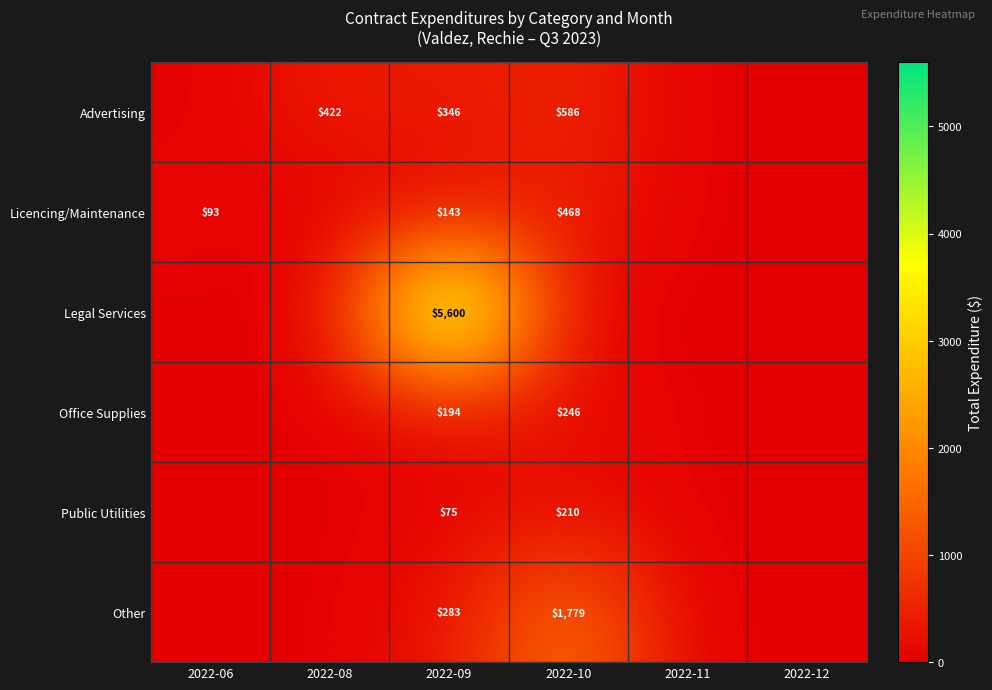

Rank the series at 2022-09 from highest to lowest value.

Legal Services, Advertising, Other, Office Supplies, Licencing/Maintenance, Public Utilities